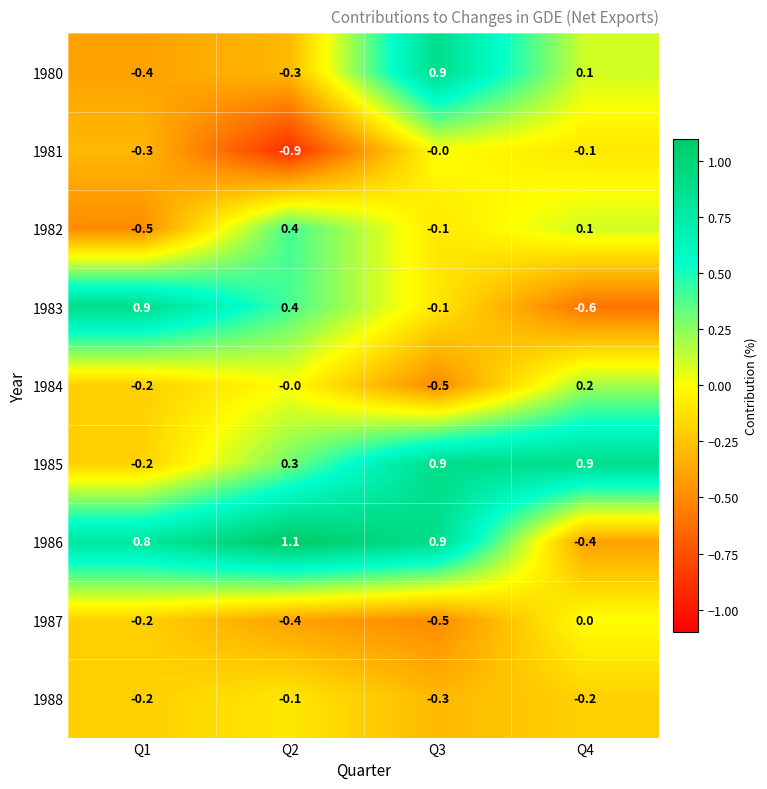

Which series changed the most between Q2 and Q4?

1986